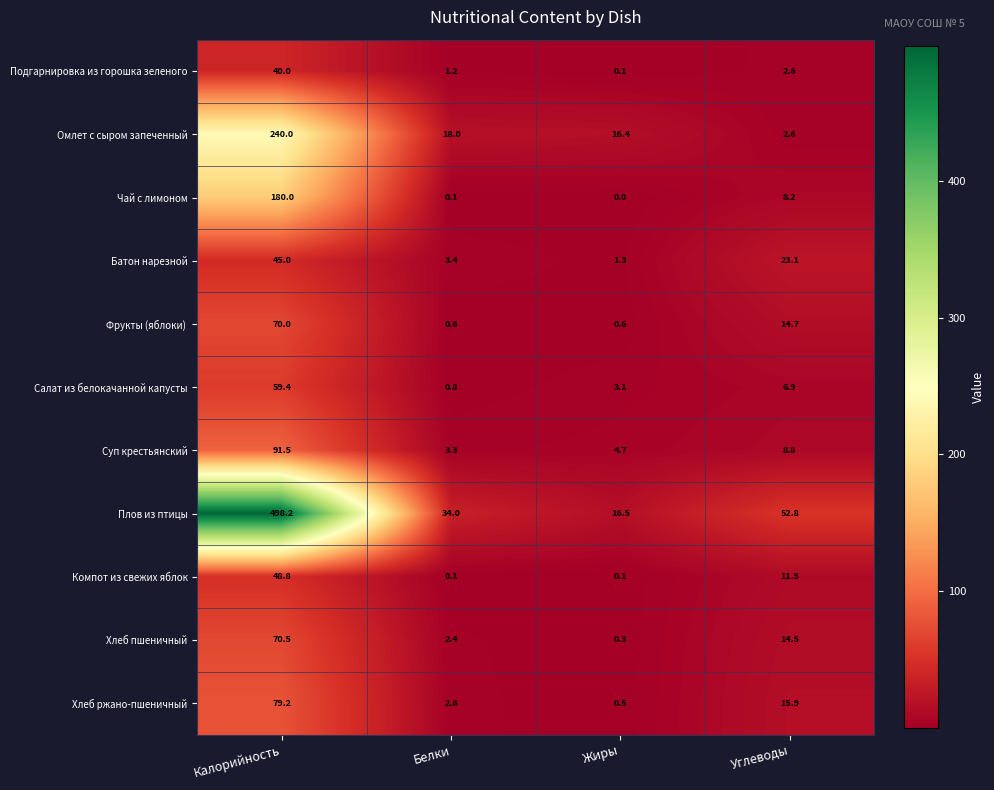

At which label does Хлеб ржано-пшеничный reach its minimum?

Жиры